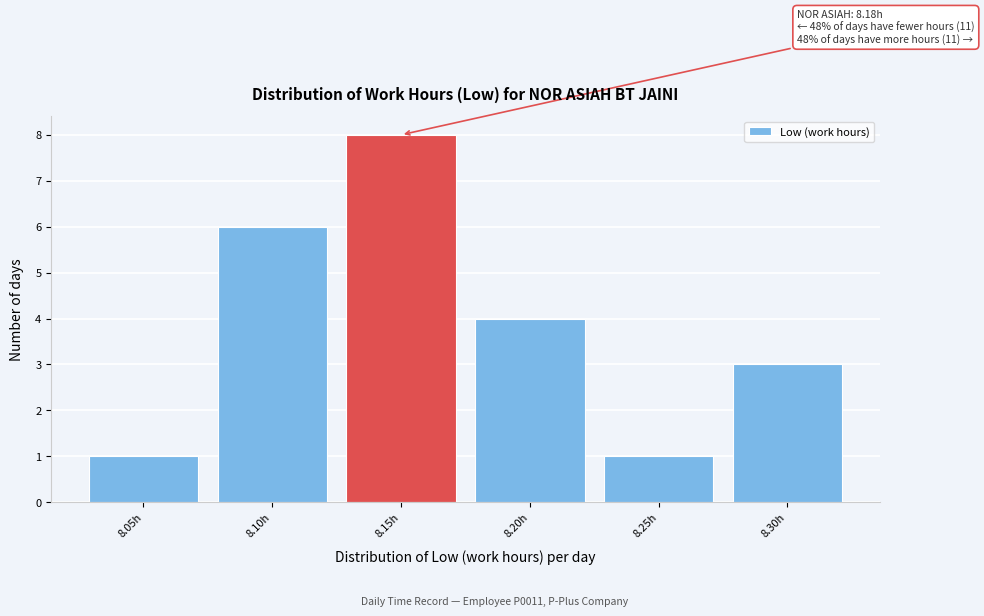

Reading right to left, list all the values displayed in this chart.

3	1	4	8	6	1